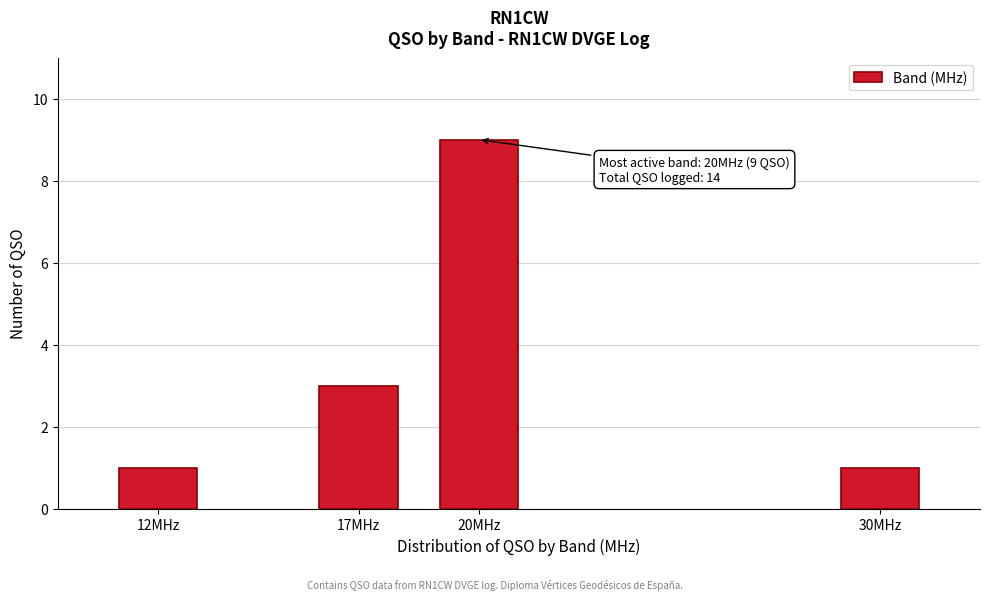

Reading right to left, list all the values displayed in this chart.

1	9	3	1